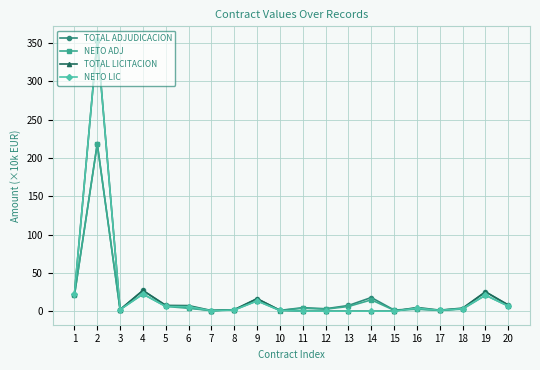

What is the greatest value displayed?

354.0